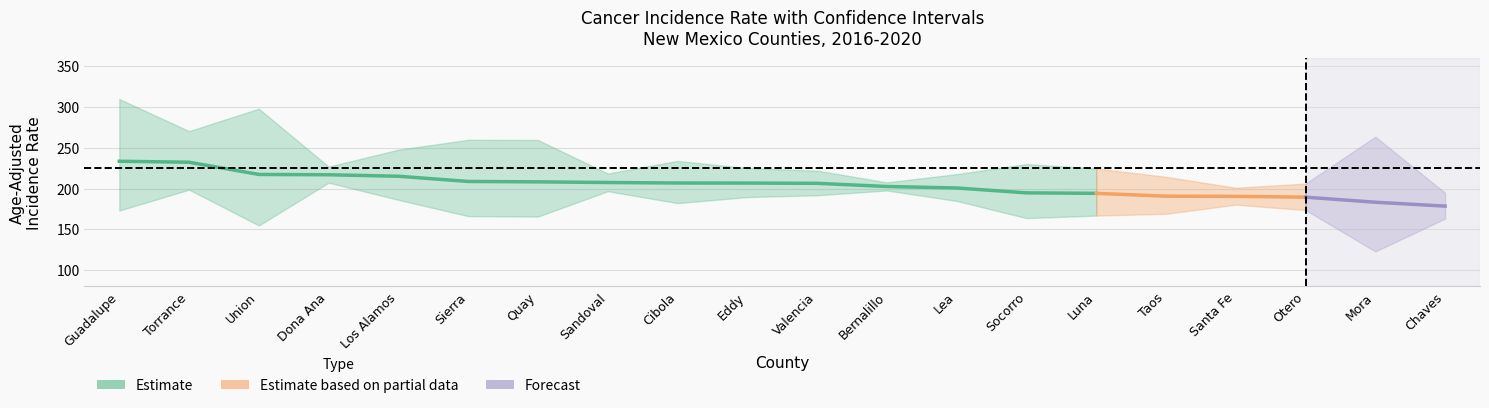

How many interior local peaks does the upper_ci series have?

5